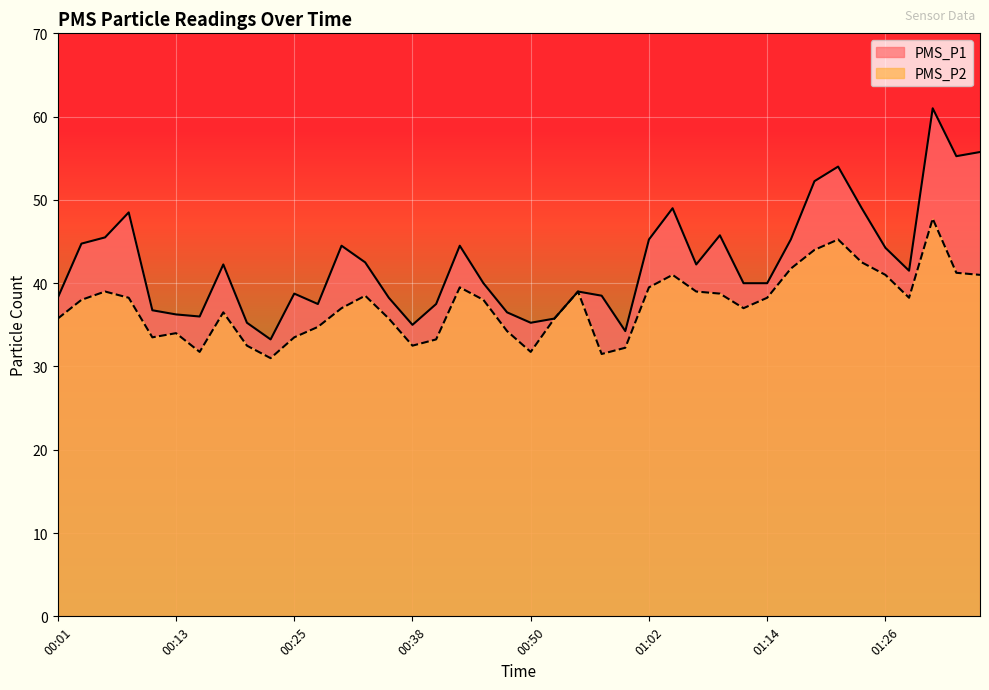

What is the sum of the PMS_P1 values at 01:00 and 00:16?

70.2